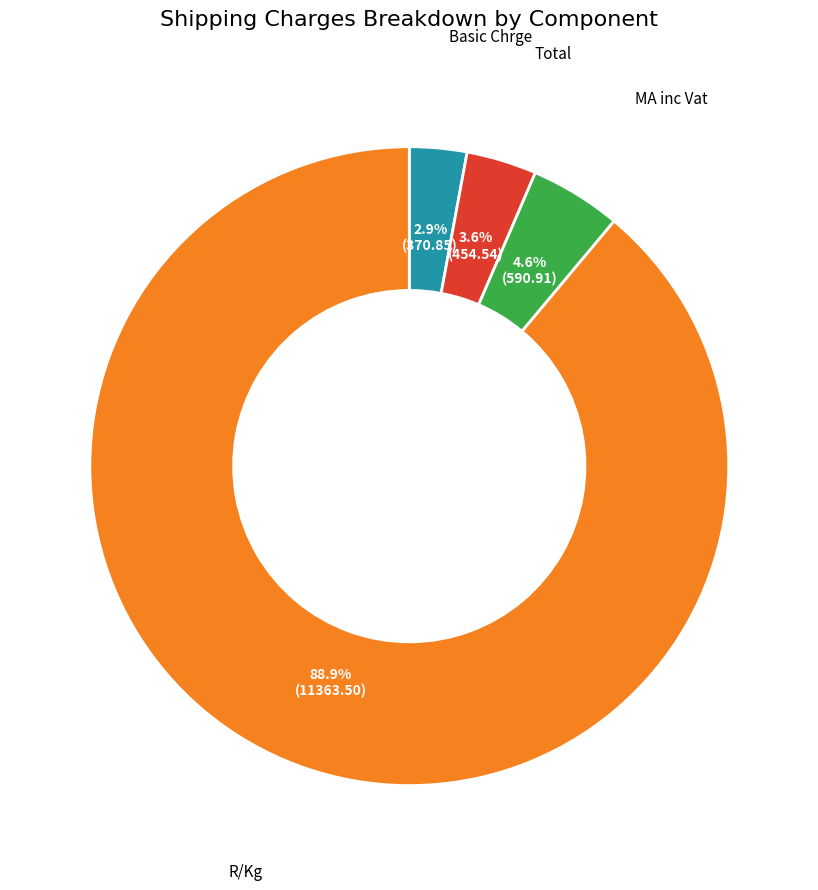

Is there any slice that represents more than half of the pie?

Yes